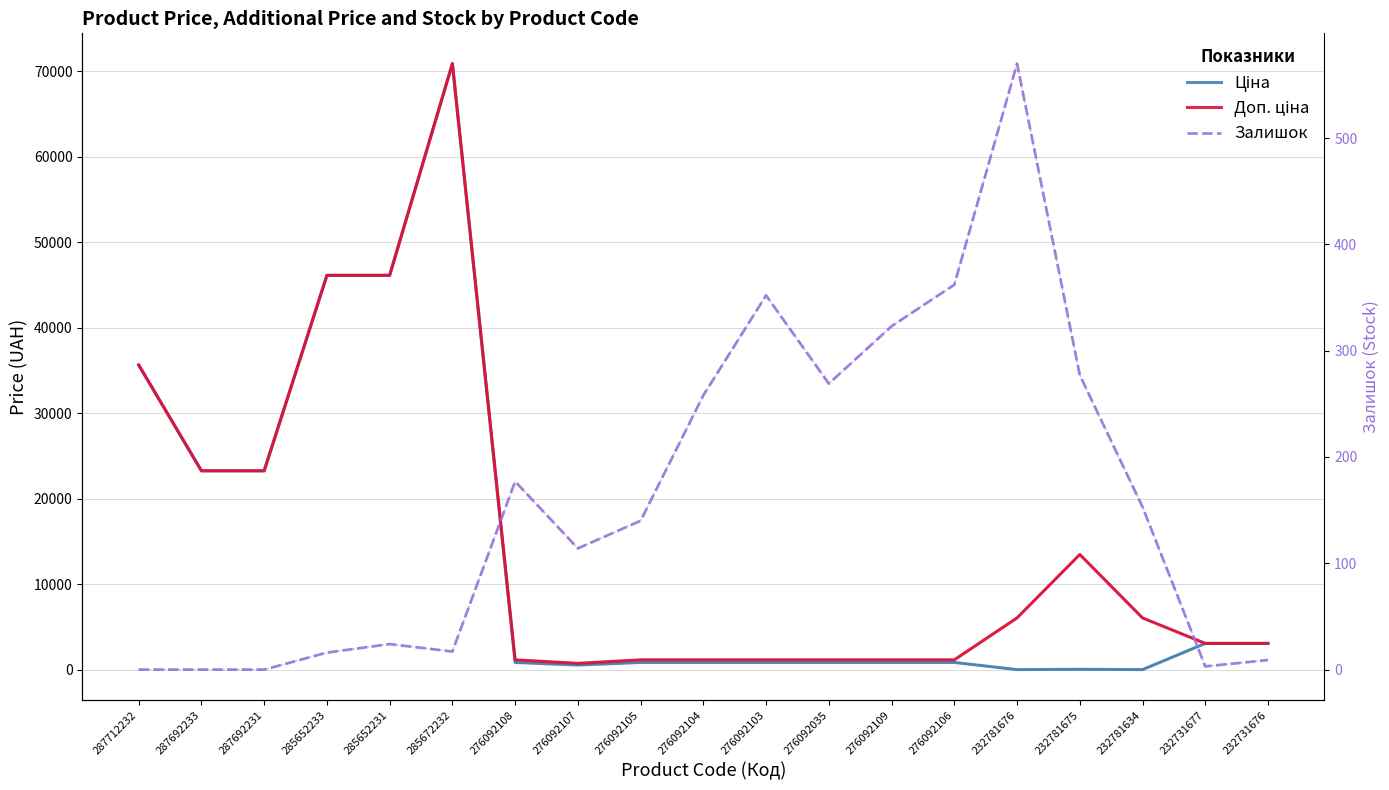

Does the chart display data point markers on the line(s)?

No